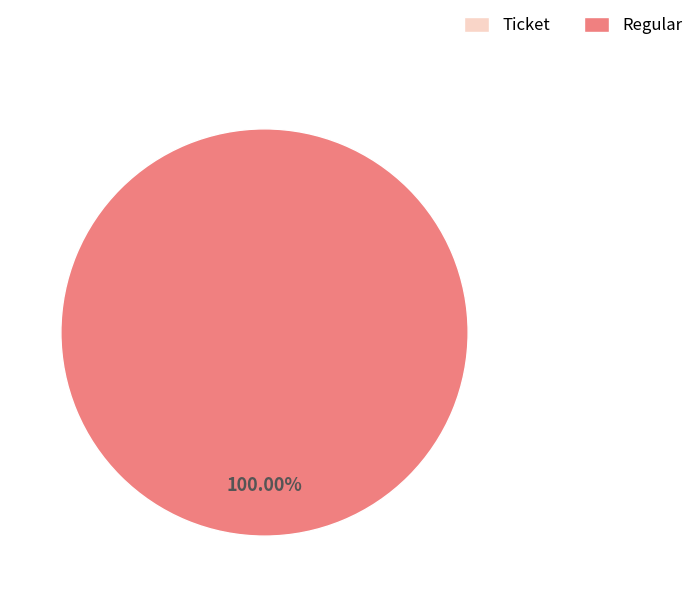

Does Ticket represent more than half of the total?

No